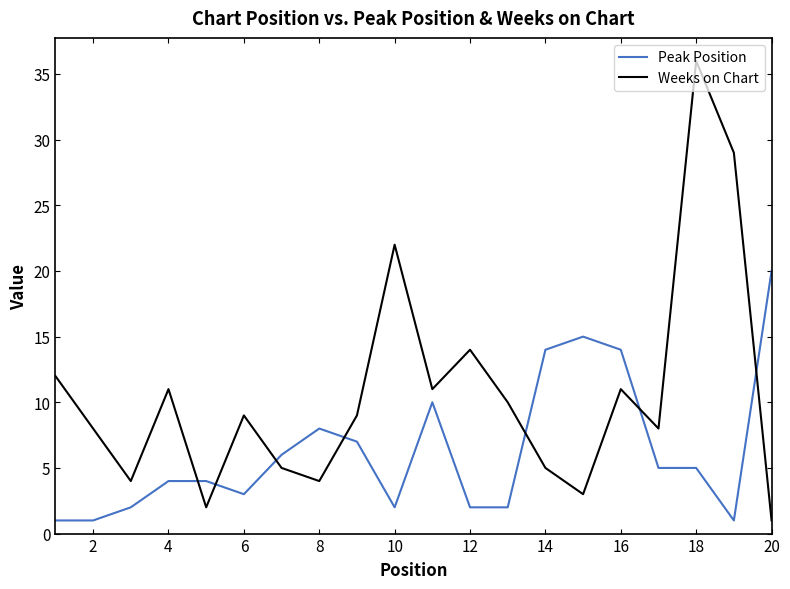

True or false: Weeks on Chart and Peak Position cross at least once.

True